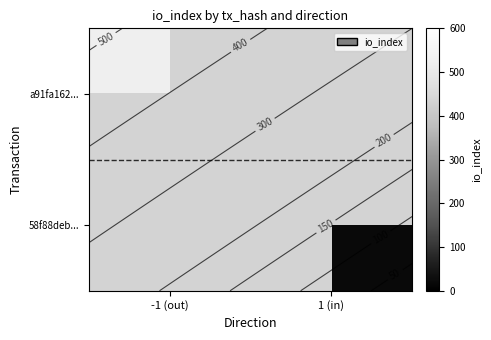

Which series has the widest spread of values?

a91fa162...